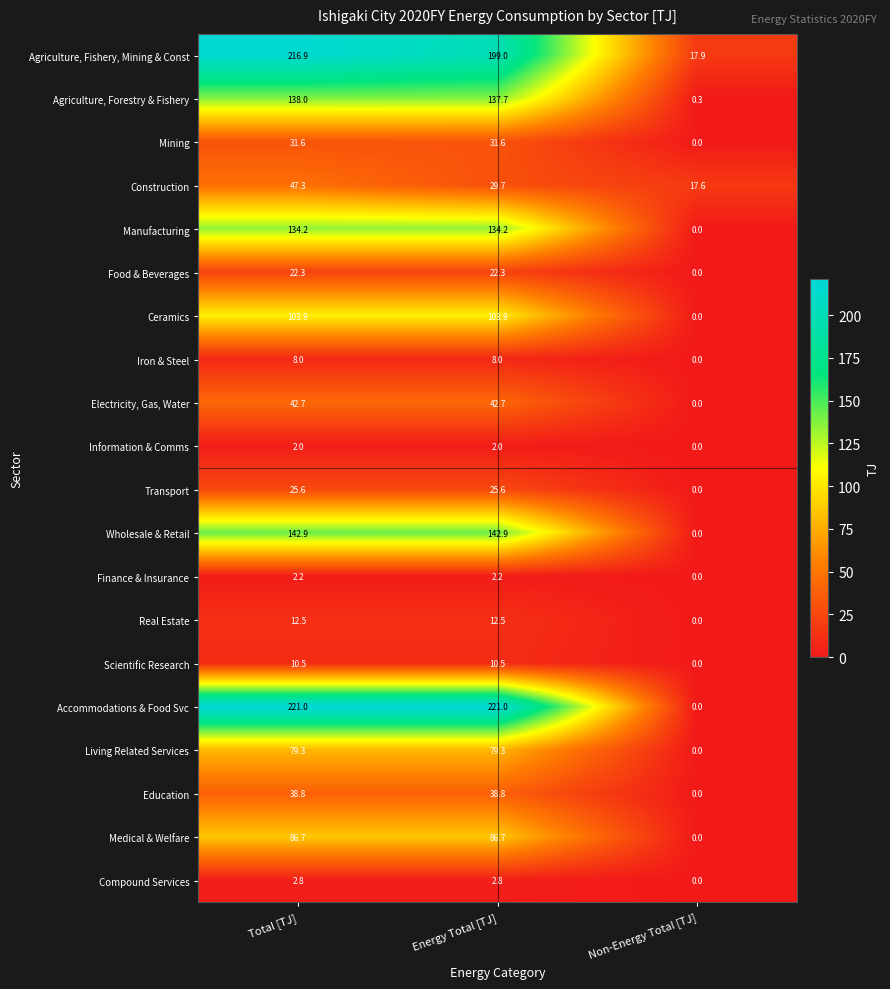

At which category is the sum across all series the highest?

Total [TJ]